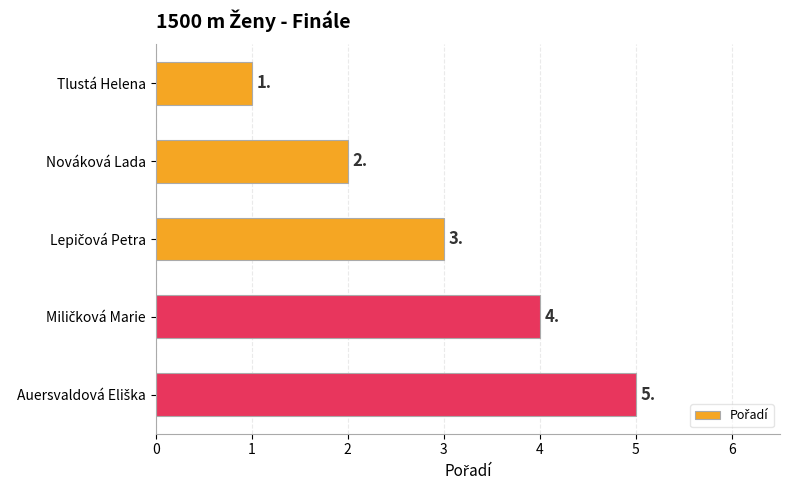

Is it true that the value at Nováková Lada is 2?

True